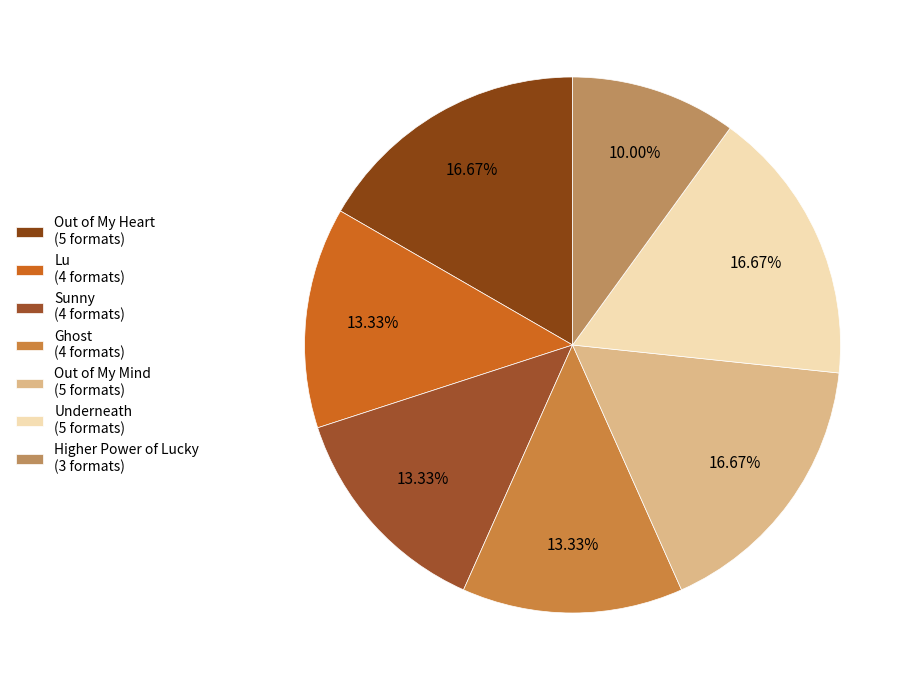

To the nearest percent, what is the difference between the Out of My Heart and Lu slice percentages?

3%